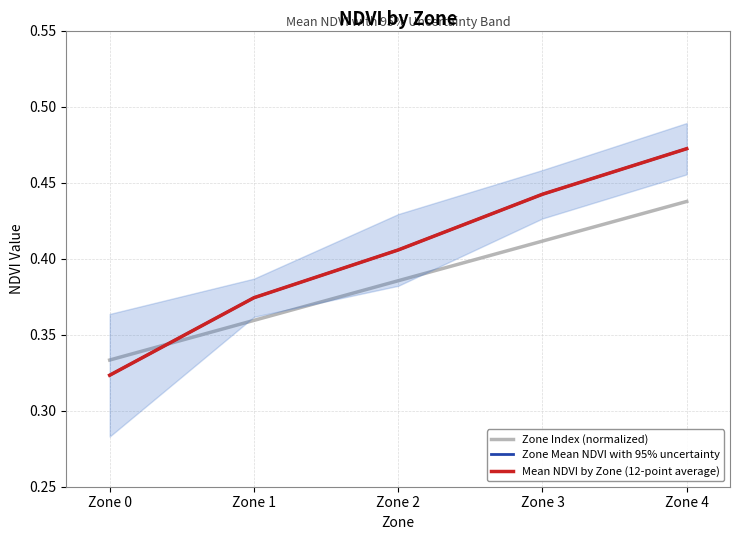

Which category has the lowest value in the Zone Mean NDVI with 95% uncertainty series?

Zone 0